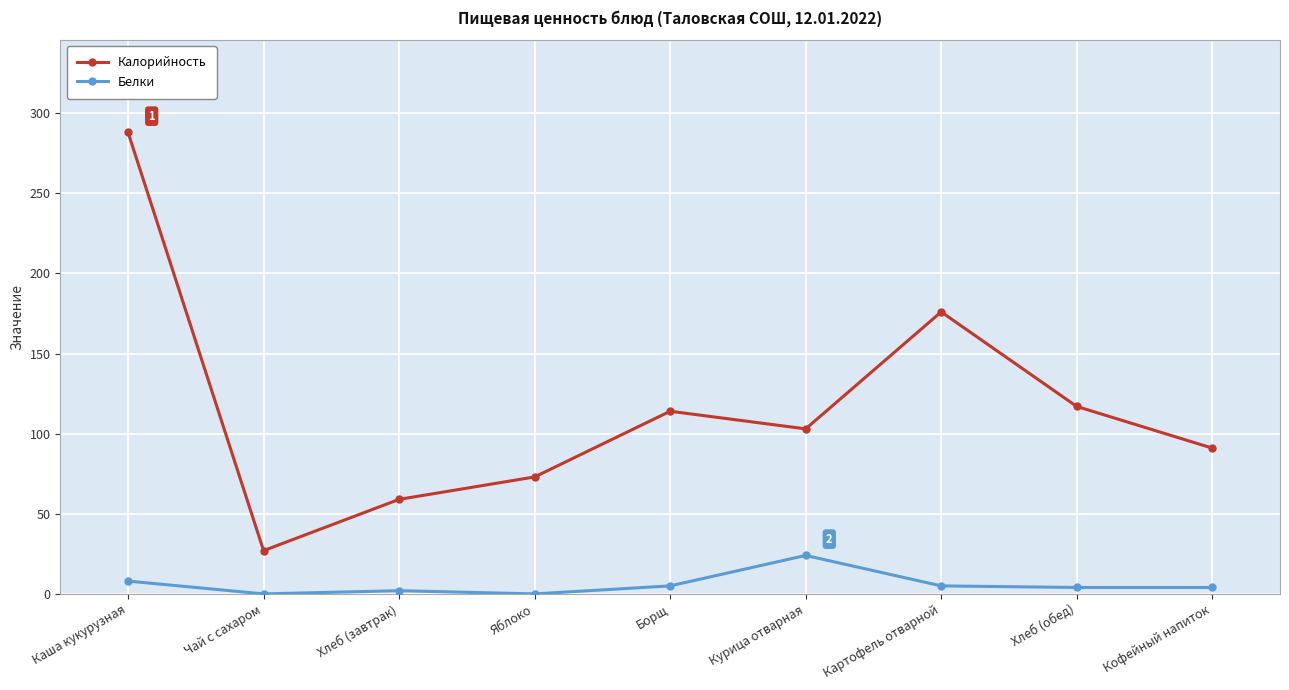

What is the sum of the Белки values at Картофель отварной and Борщ?

10